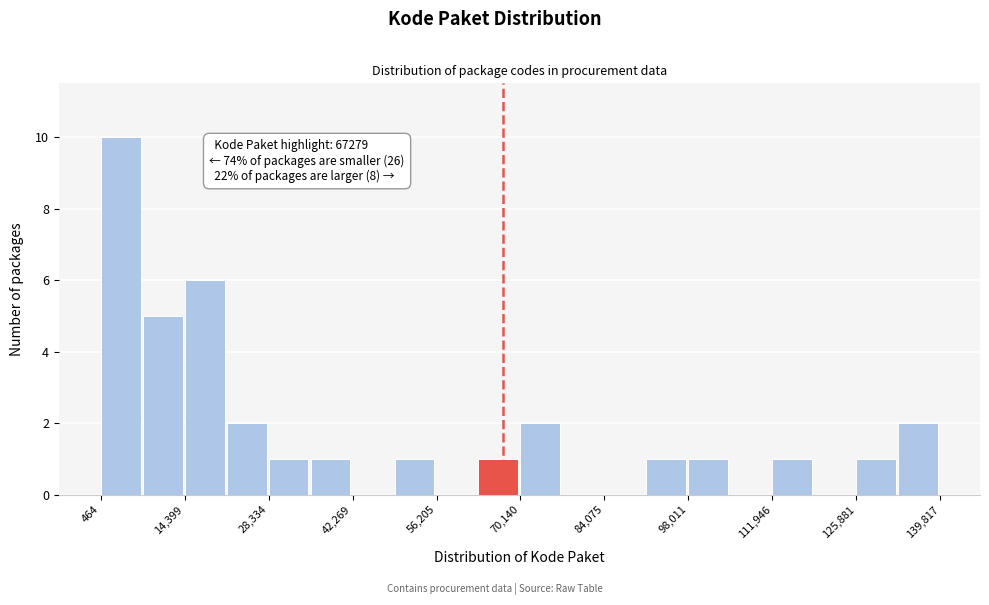

Read against the x-axis, roughly where is the centre of the tallest bar?

4000